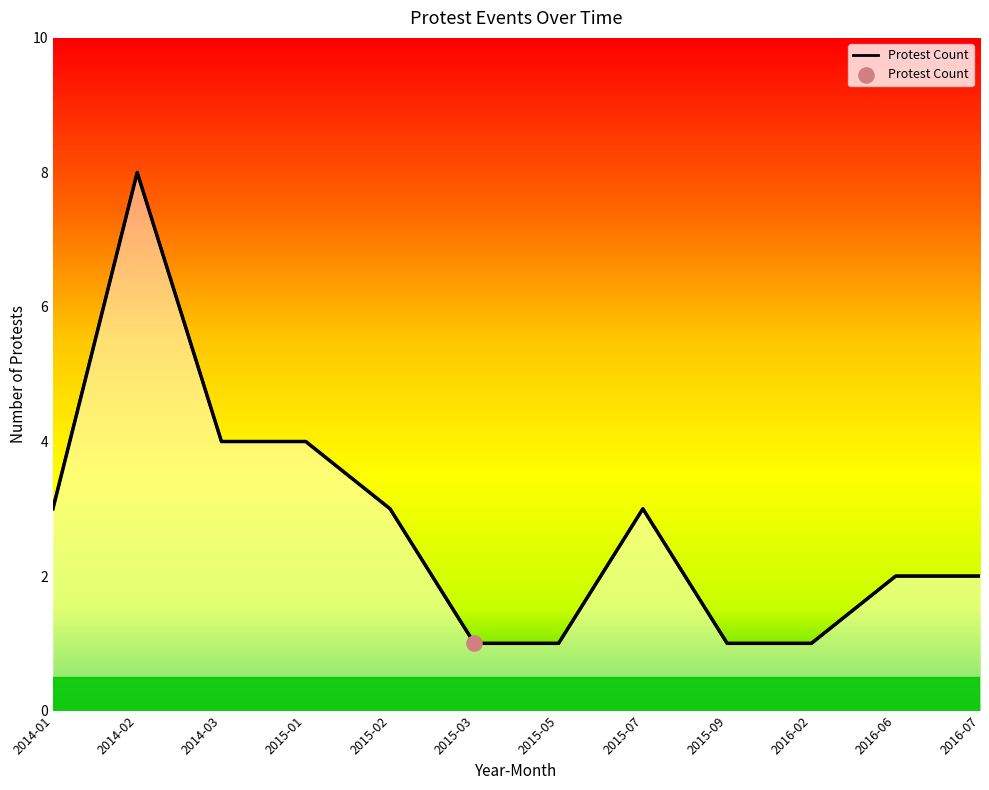

Which has a higher value, 2016-07 or 2015-09?

2016-07